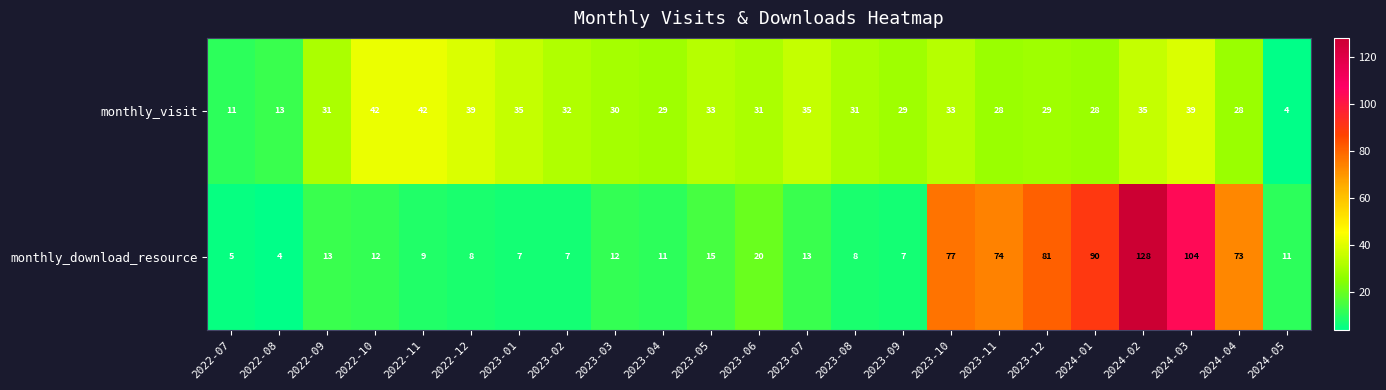

What value does the monthly_visit series have at 2022-12?

39